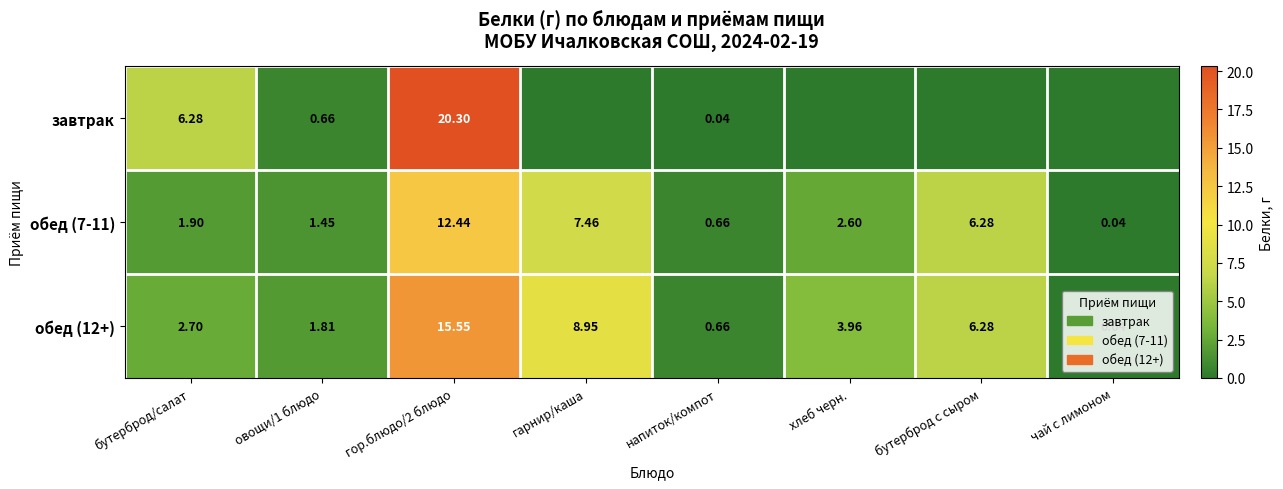

Is the value of обед (12+) at напиток/компот greater than the value of завтрак at напиток/компот?

Yes